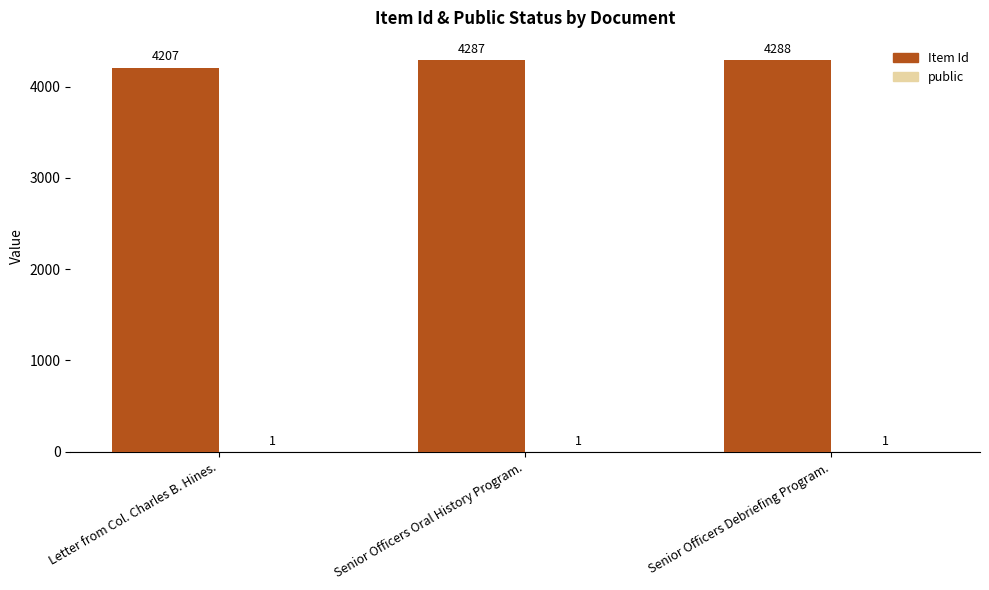

Which series has the largest total across all categories?

Item Id